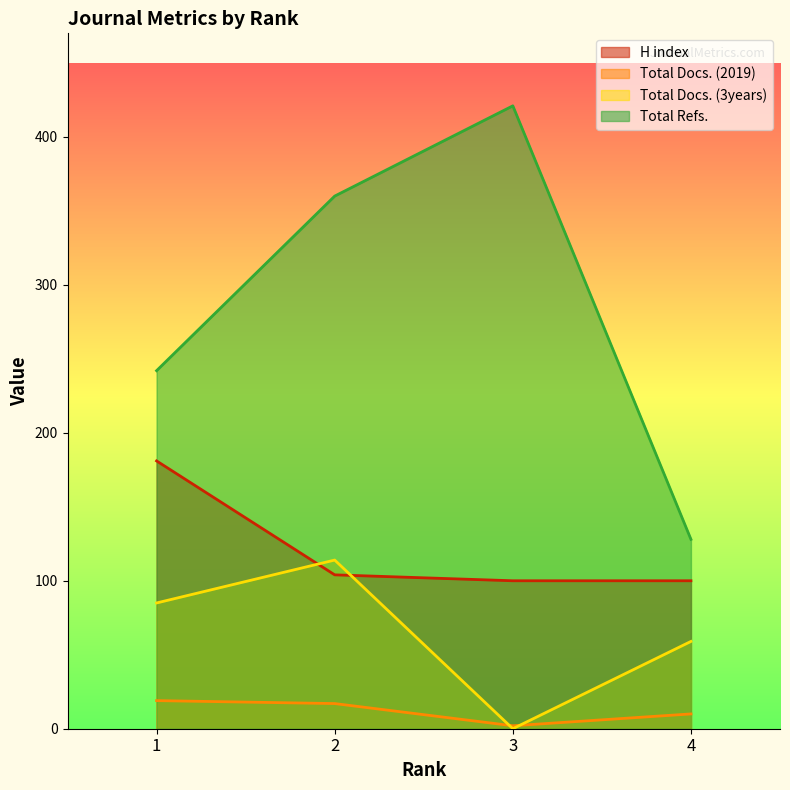

Rank the series by their average value, from lowest to highest.

Total Docs. (2019), Total Docs. (3years), H index, Total Refs.